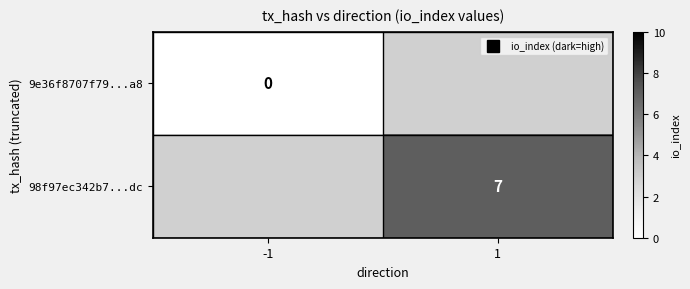

The 9e36f8707f79...a8 series shows 0.0 at -1. True or false?

True